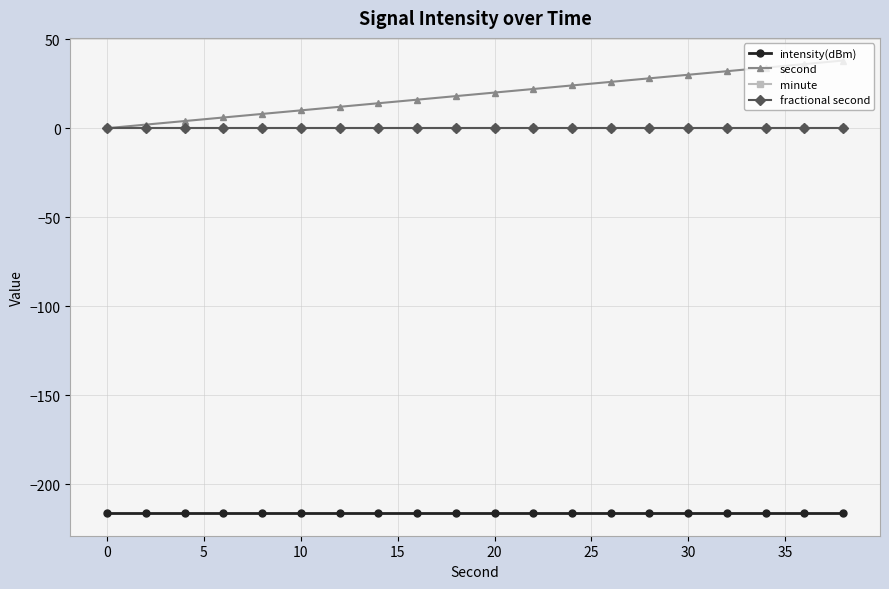

Is this an area chart (filled region under the line)?

No